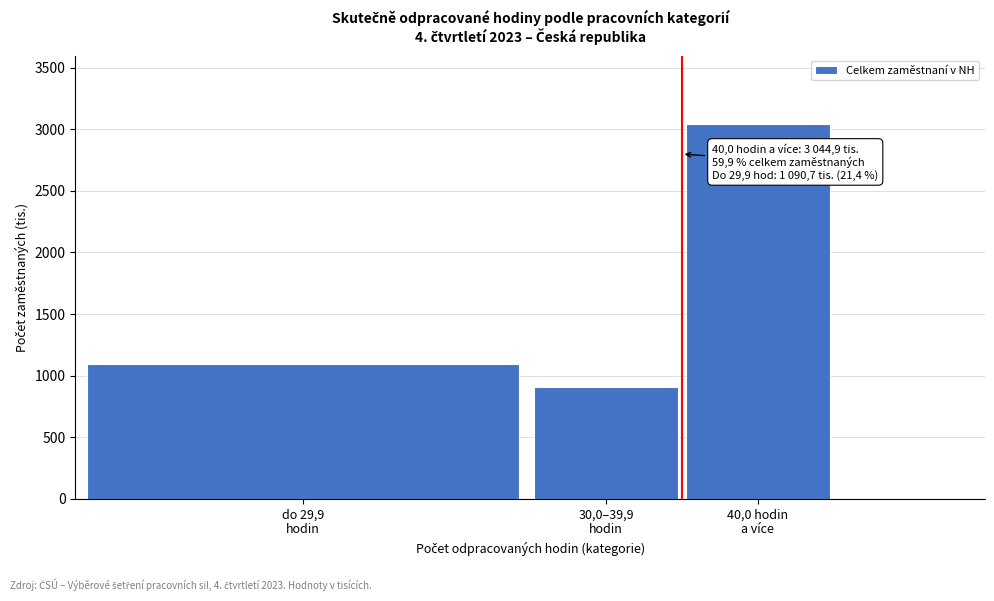

Reading left to right, extract all data points from this chart.

1090.7	906.1	3044.9